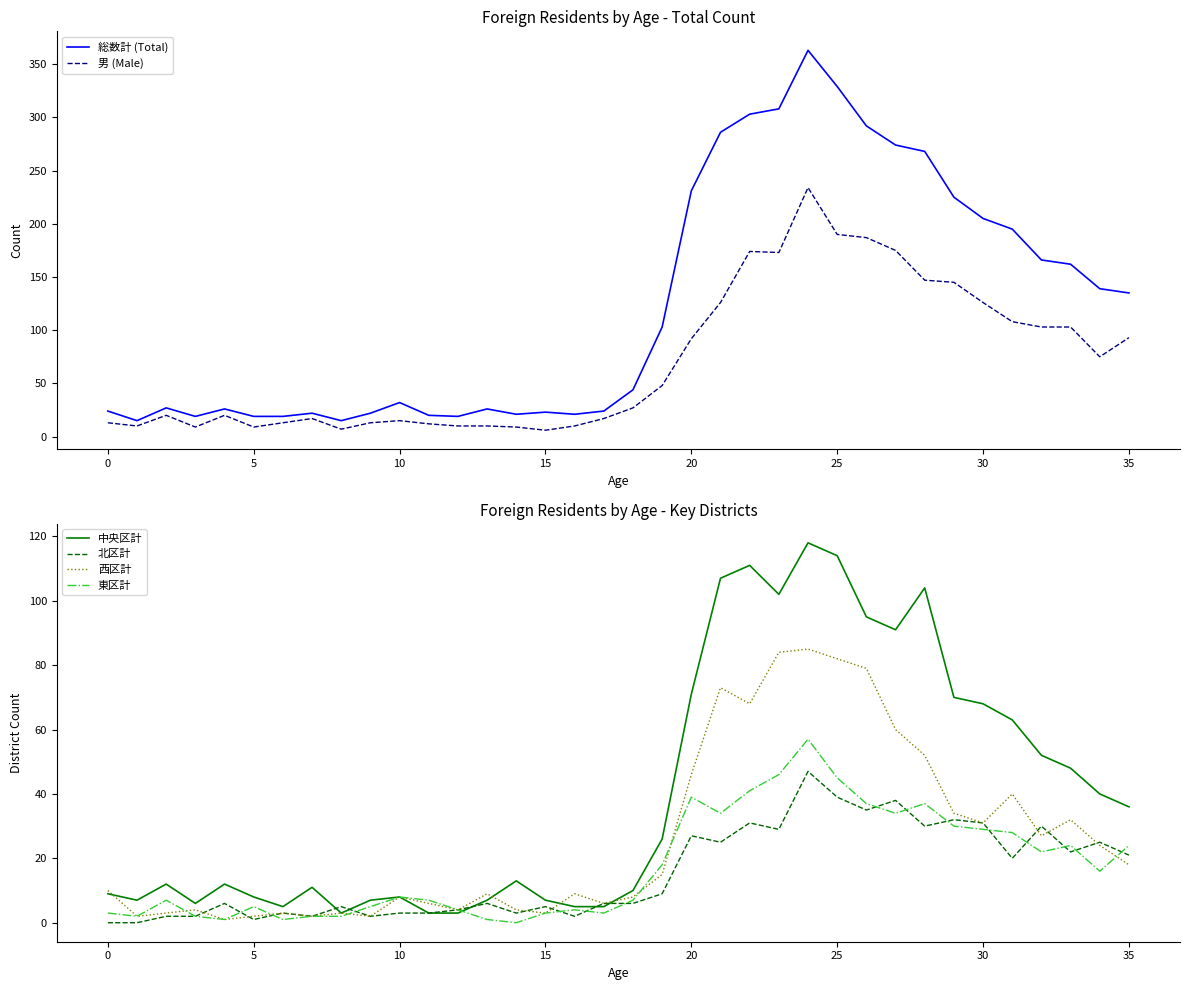

What is the highest value of the 中央区計 series?

118